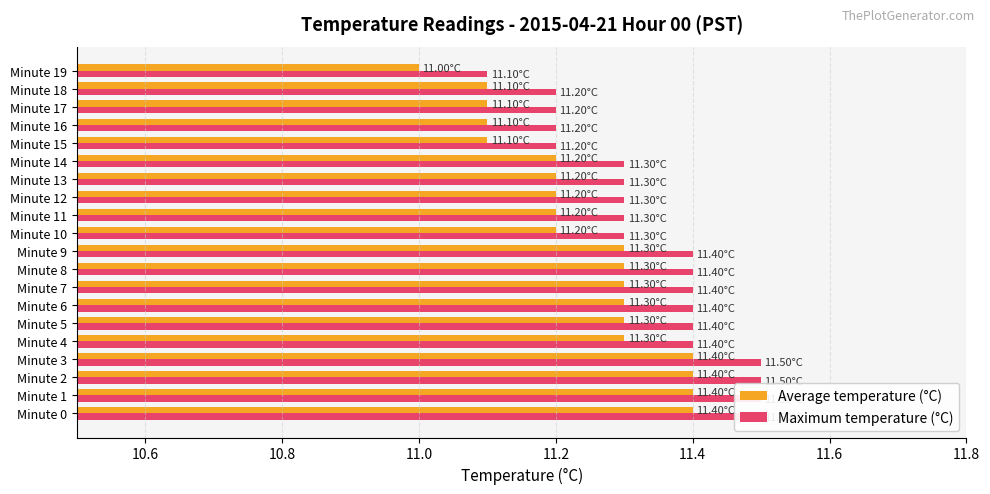

Which category has the lowest value in the Average temperature (°C) series?

Minute 19